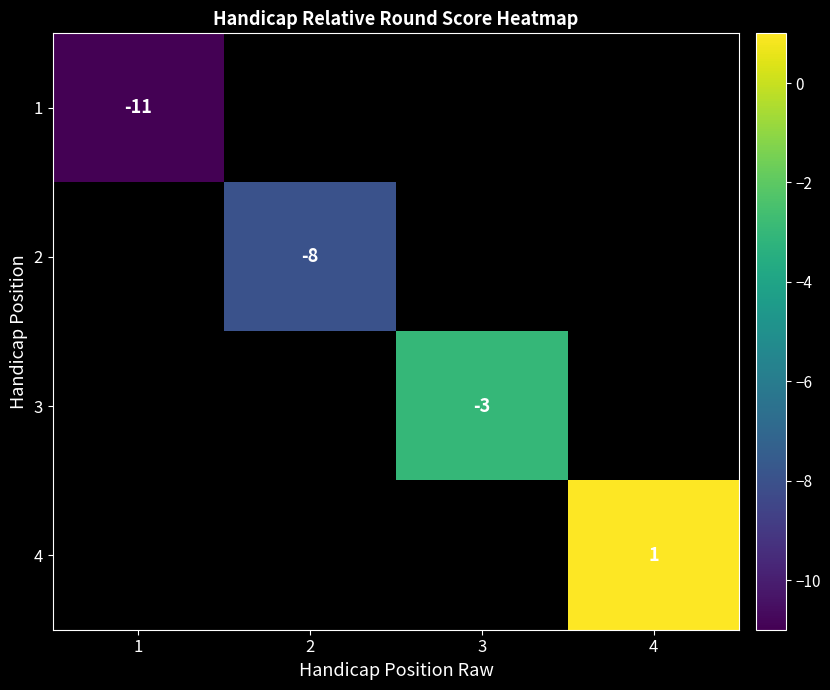

At how many categories does at least one series exceed -3?

1